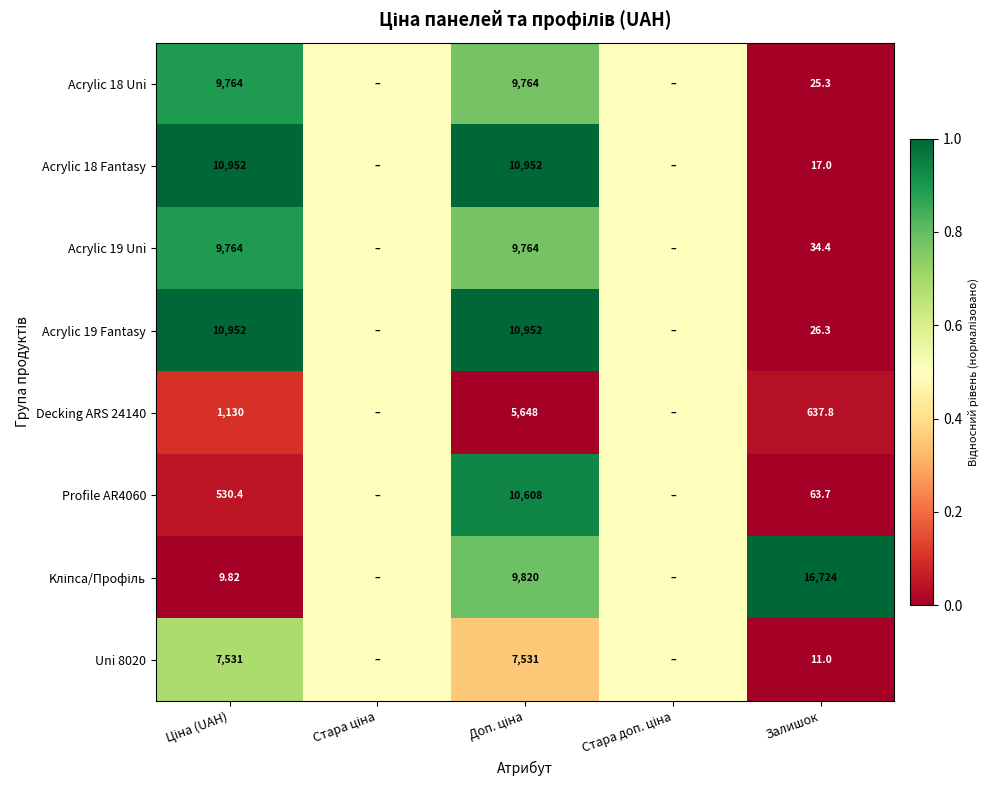

True or false: Acrylic 19 Uni has a value of 0.4 at Ціна (UAH).

False